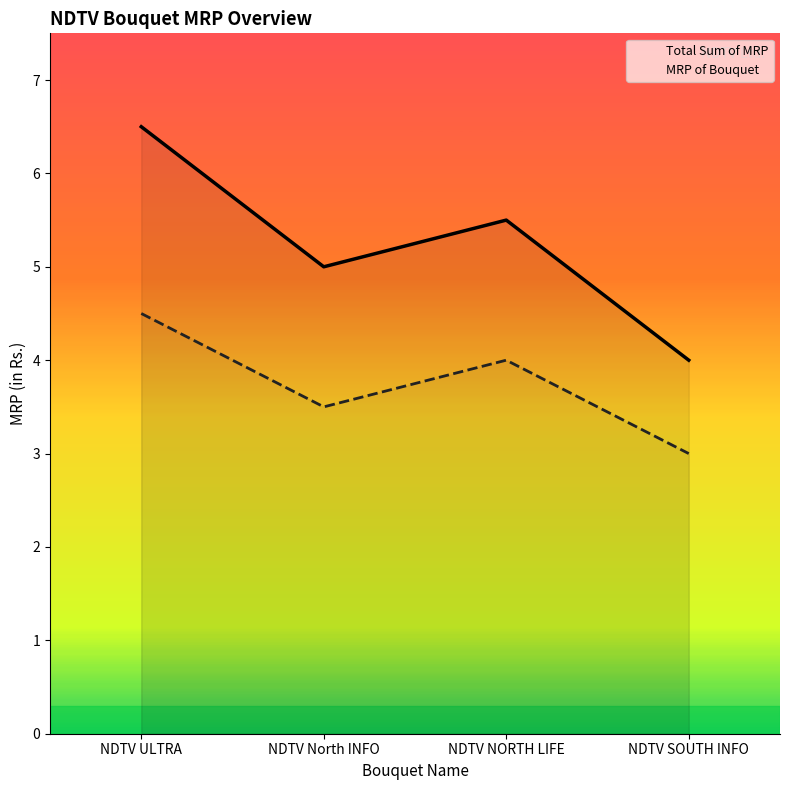

Is the value of Total Sum of MRP at NDTV North INFO greater than the value of MRP of Bouquet at NDTV ULTRA?

Yes